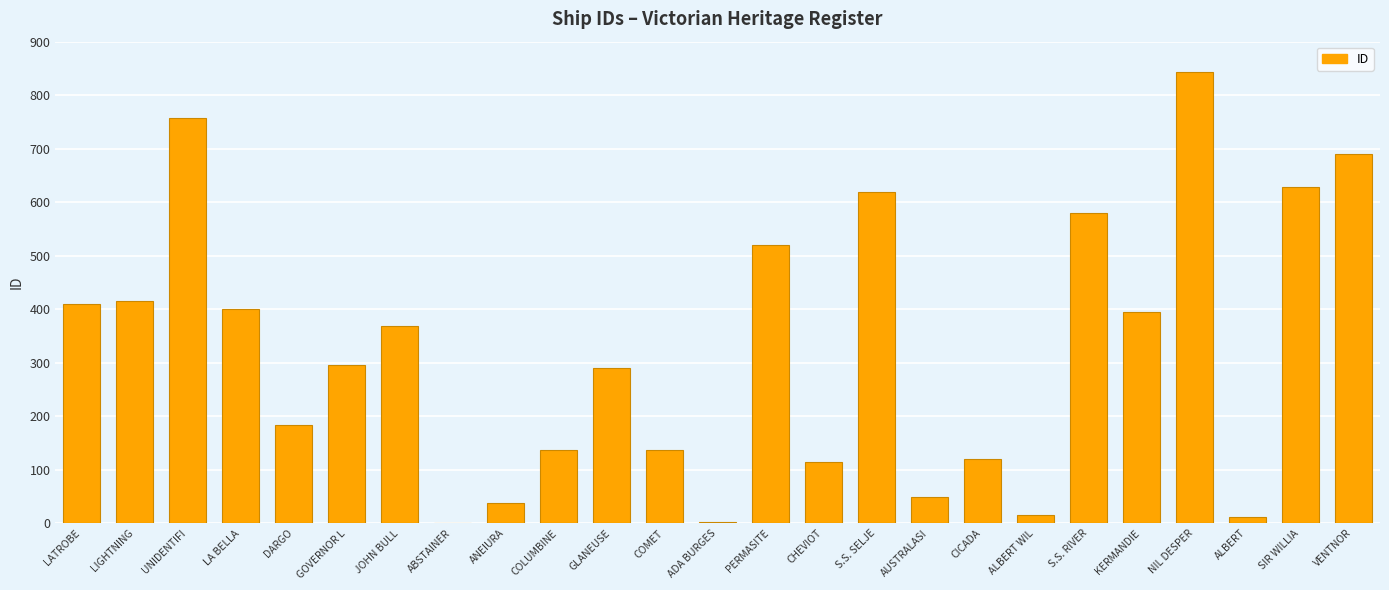

What is the sum of all values?

8021